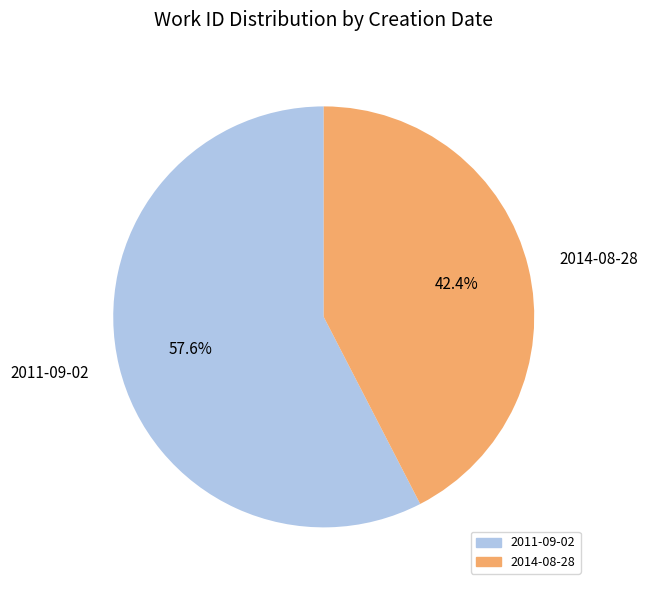

What is the ratio of the value at 2014-08-28 to the value at 2011-09-02?

0.7